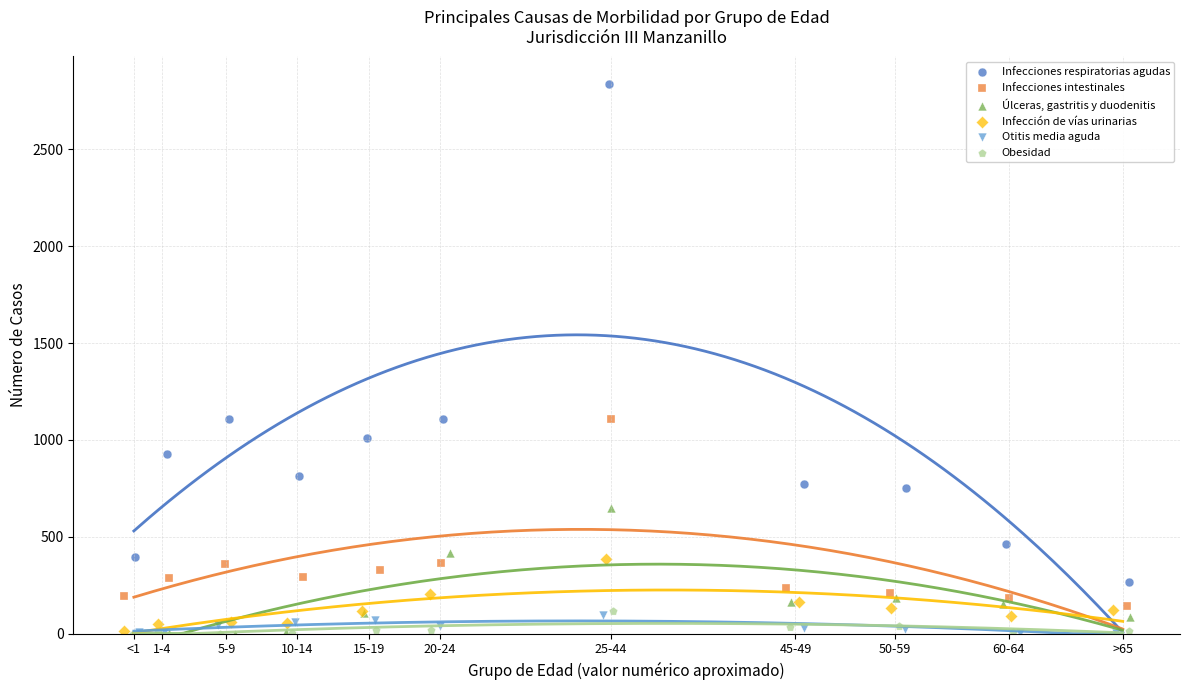

Which series has the largest Y range (max minus min)?

Infecciones respiratorias agudas